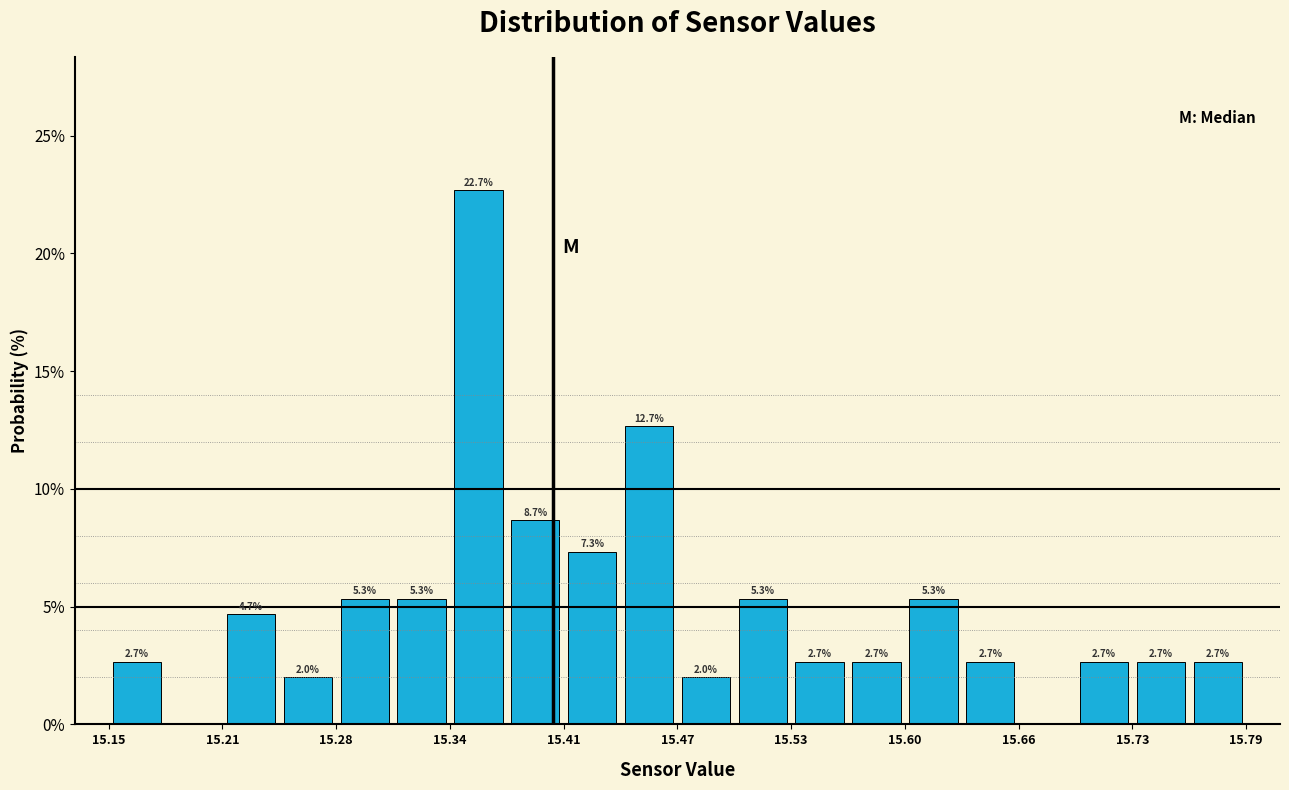

Around what value on the x-axis is the tallest bar? Give the approximate position of its centre, as read against the axis.

15.36